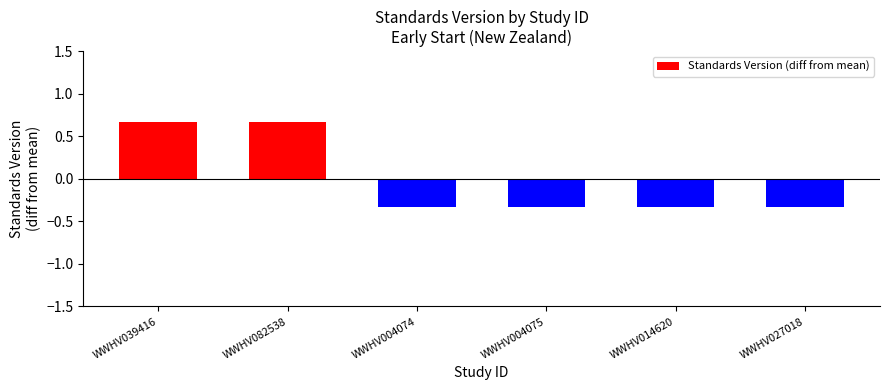

Between WWHV004075 and WWHV039416, which is larger?

WWHV039416